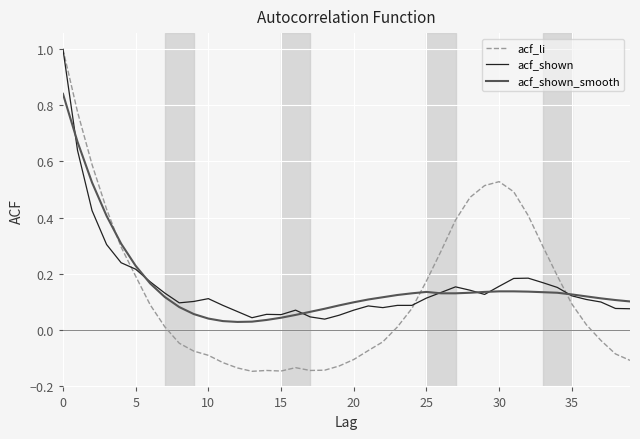

Which series has the widest spread of values?

acf_li